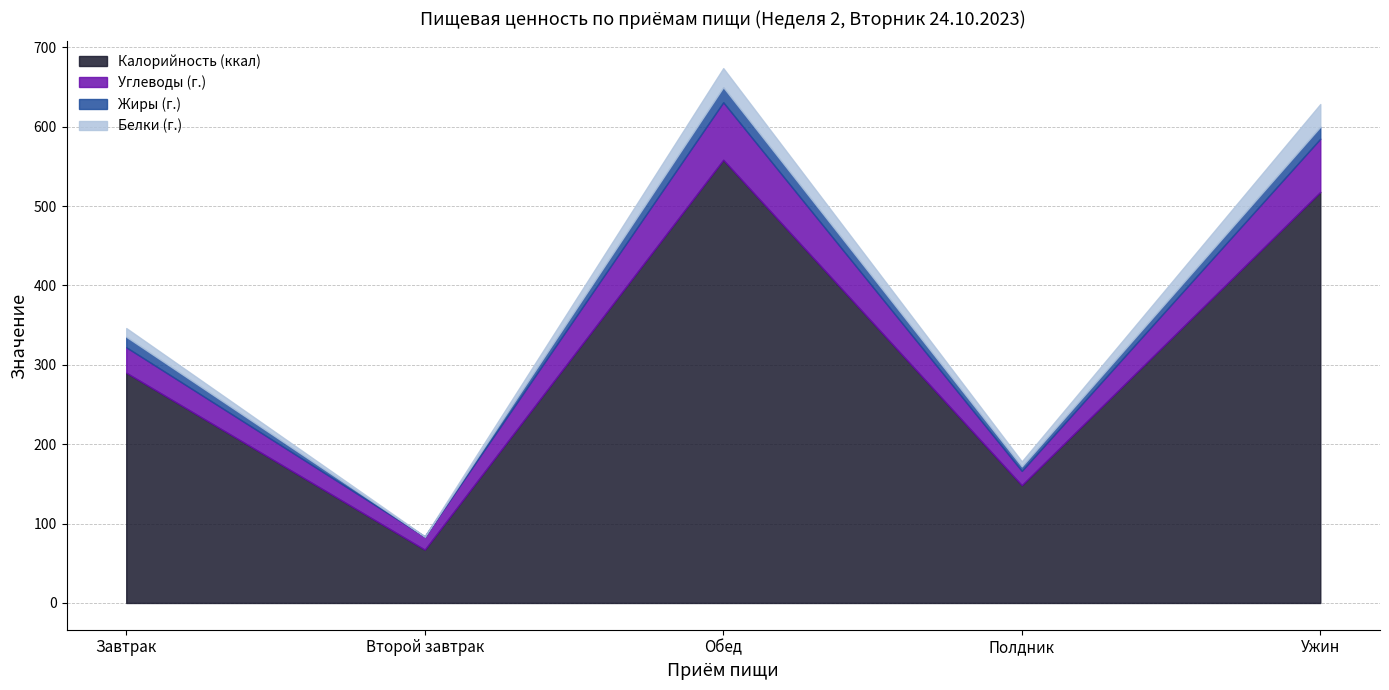

What is the label of the 3rd point from the right?

Обед